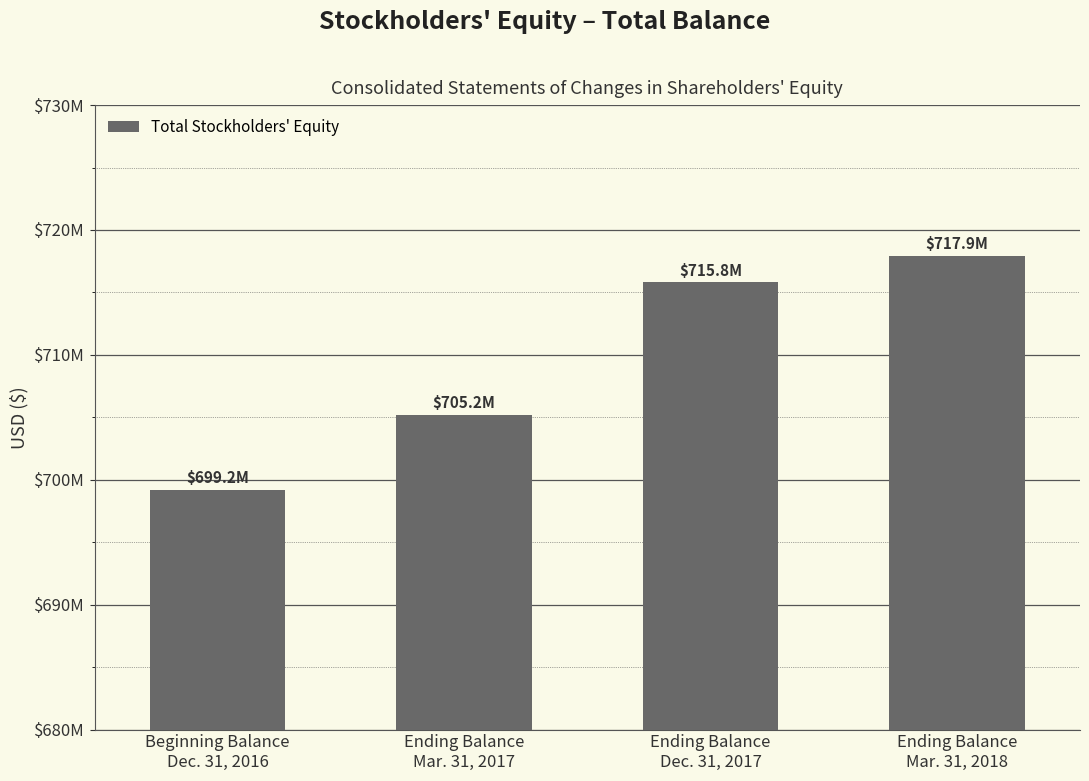

Are the bars horizontal?

No